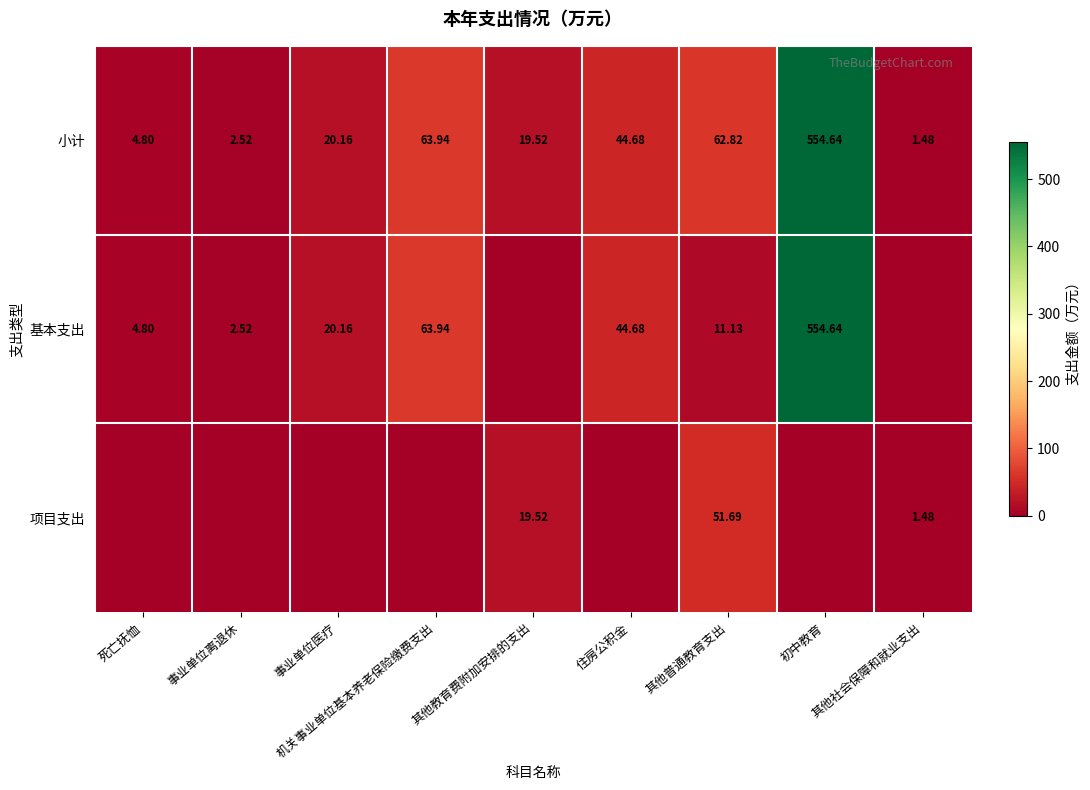

The 基本支出 series shows 63.9 at 机关事业单位基本养老保险缴费支出. True or false?

True